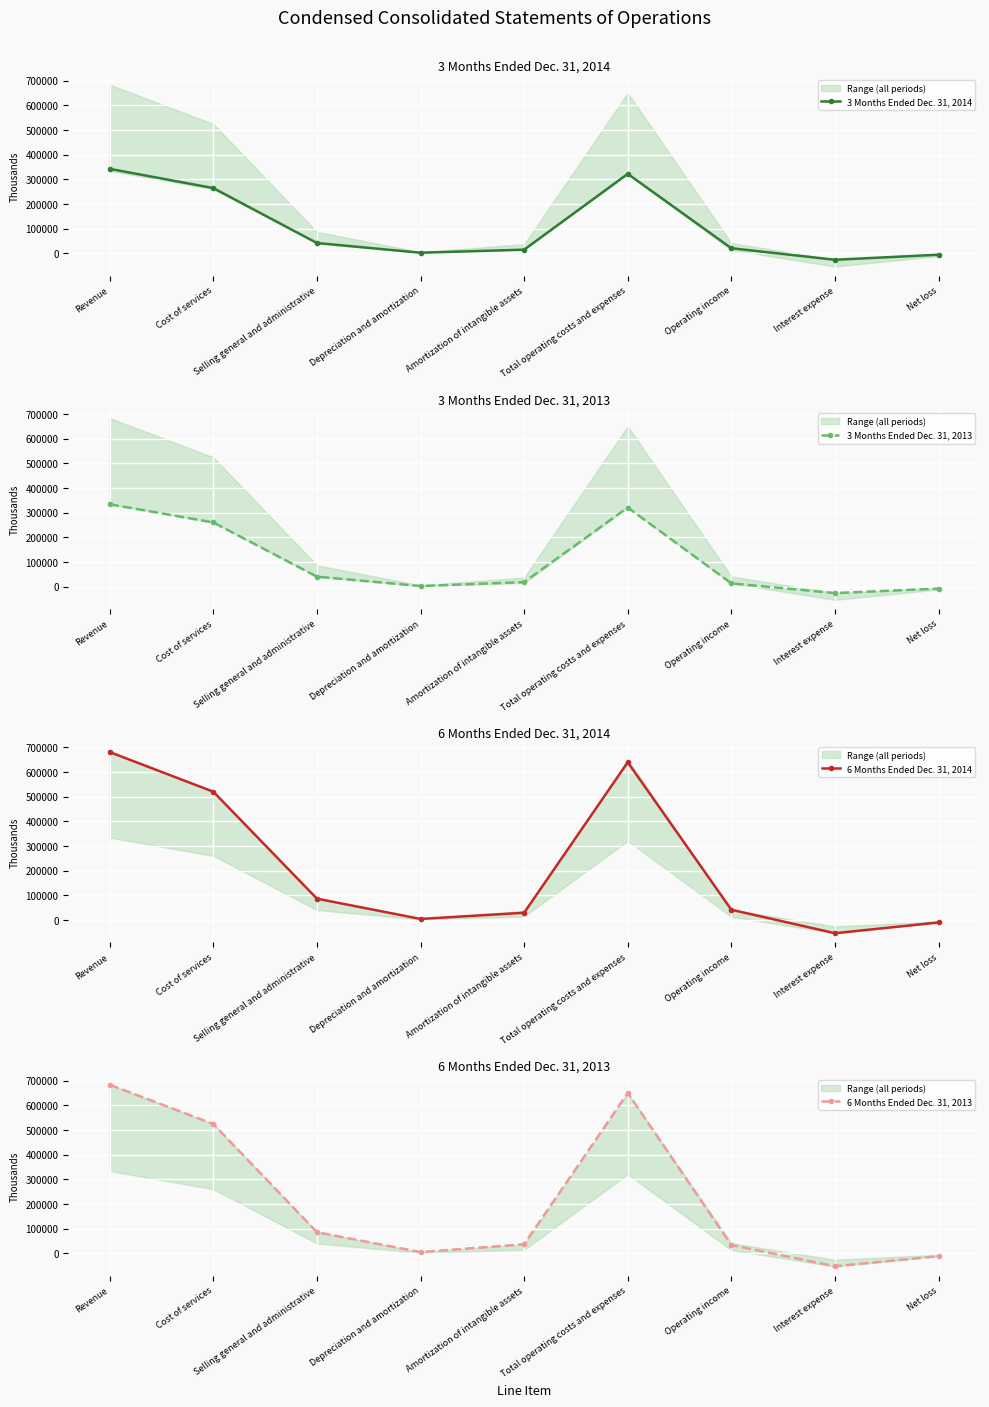

How many intersections are there between 6 Months Ended Dec. 31, 2013 and 6 Months Ended Dec. 31, 2014?

5